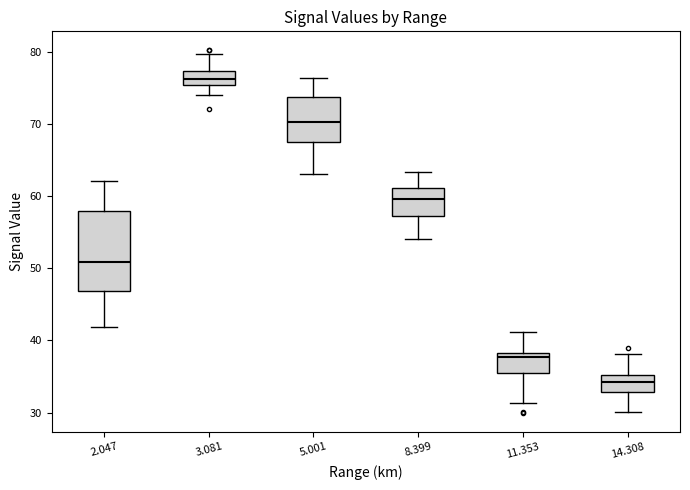

Reading left to right, transcribe this box plot: for each box, give where its median line is, the range the box spans, and where its two whiskers end, as read against the y-axis. The values are not printed on the chart, so give them approximately, as read against the axis.

2.047: median 51, box 47 to 58, whiskers 42 to 62
3.081: median 76, box 75 to 77, whiskers 74 to 80
5.001: median 70, box 68 to 74, whiskers 63 to 76
8.399: median 60, box 57 to 61, whiskers 54 to 63
11.353: median 38 (just below the box's upper edge), box 35 to 38, whiskers 31 to 41
14.308: median 34, box 33 to 35, whiskers 30 to 38